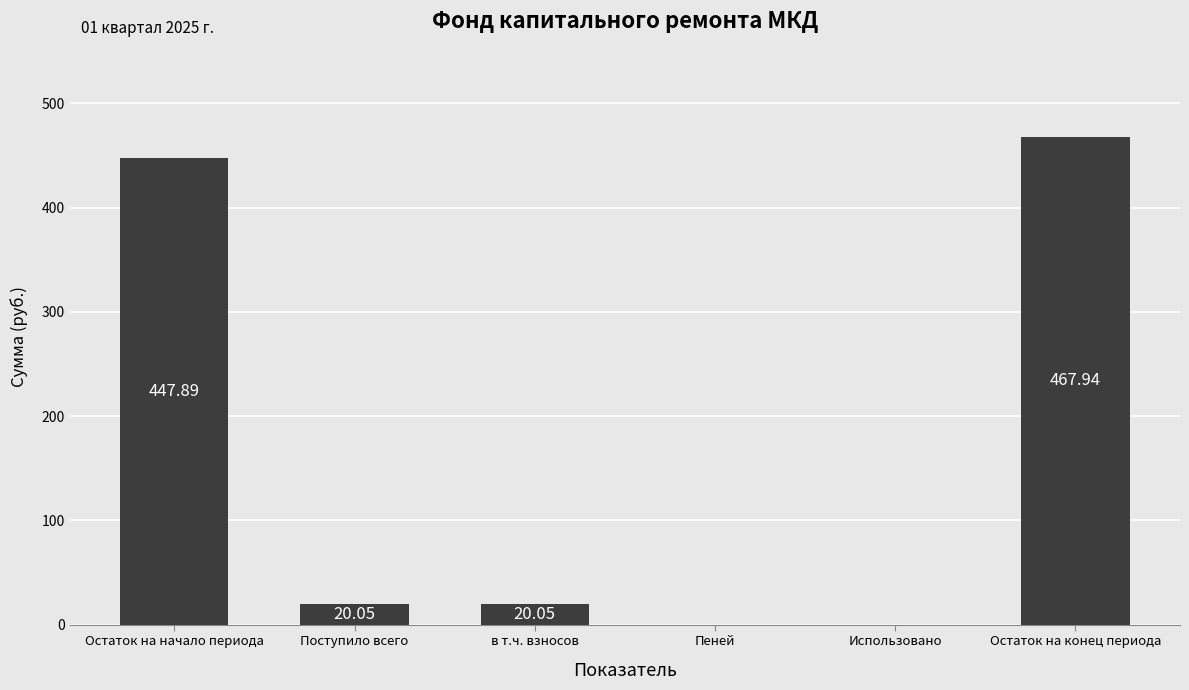

What is the change in value from Остаток на начало периода to Пеней?

-447.9